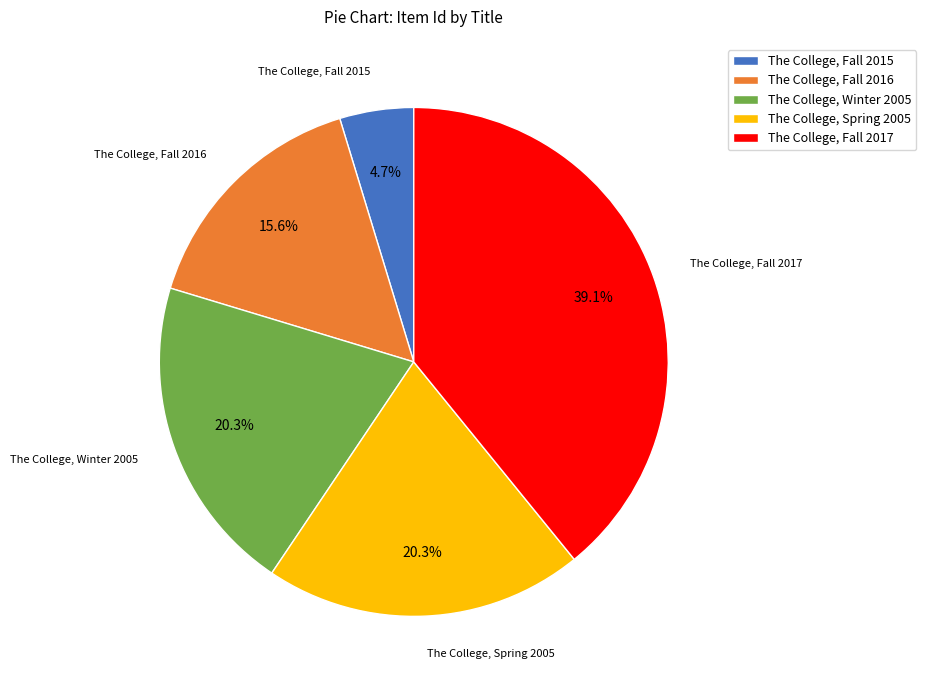

Does The College, Winter 2005 account for over 50% of the chart?

No